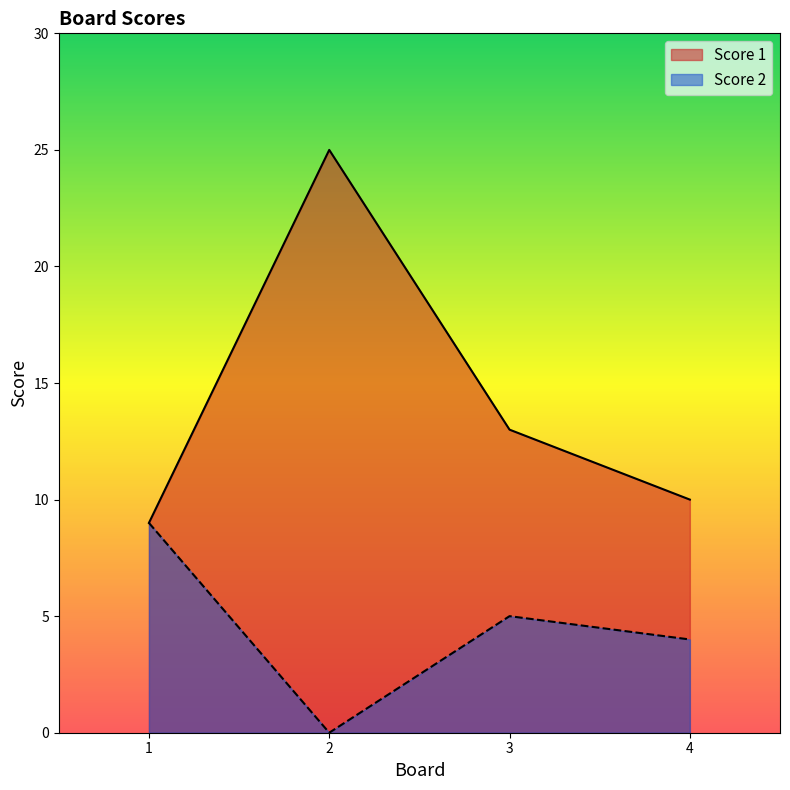

What is the difference between the maximum and minimum values in the Score 1 series?

16